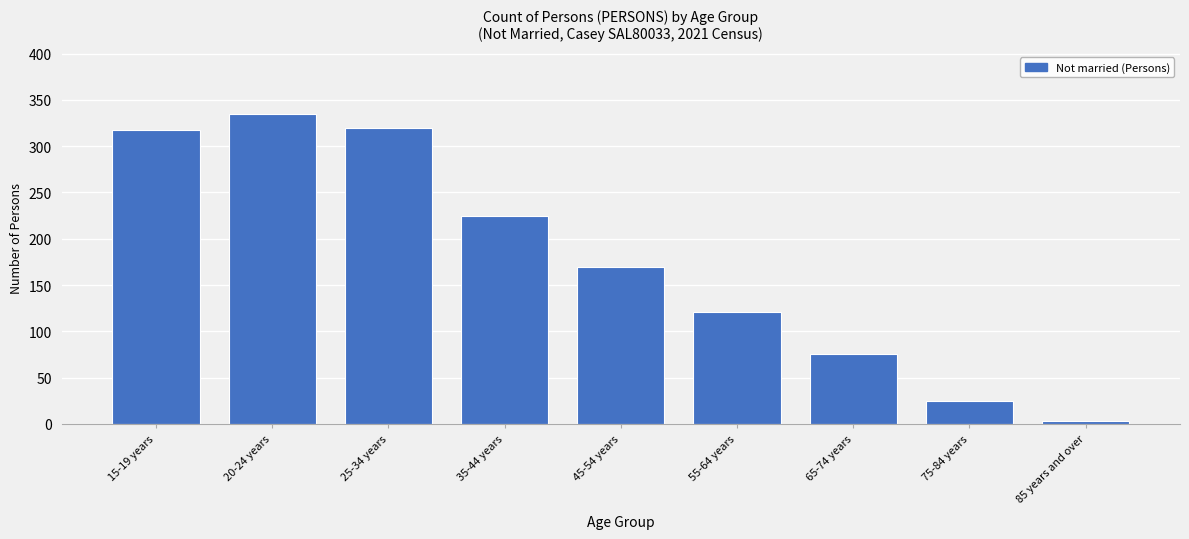

Reading left to right, what are all the values shown in this chart?

317	335	320	225	169	121	75	25	3